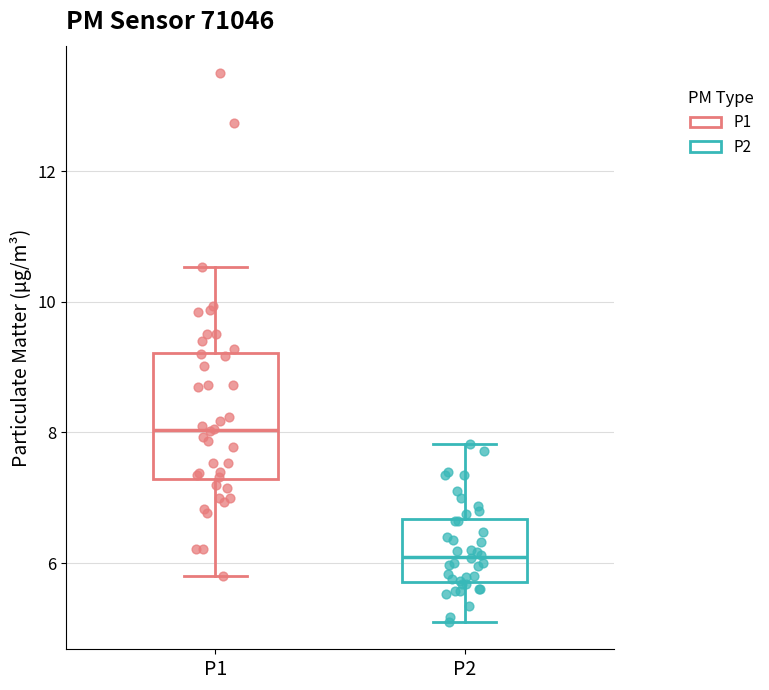

Reading left to right, read every box against the y-axis: the position of its median line, the range the box covers, and the ends of its whiskers. The values are not printed on the chart, so give them approximately, as read against the axis.

P1: median 8.0, box 7.2 to 9.2, whiskers 5.8 to 10.6
P2: median 6.2, box 5.8 to 6.6, whiskers 5.2 to 7.8